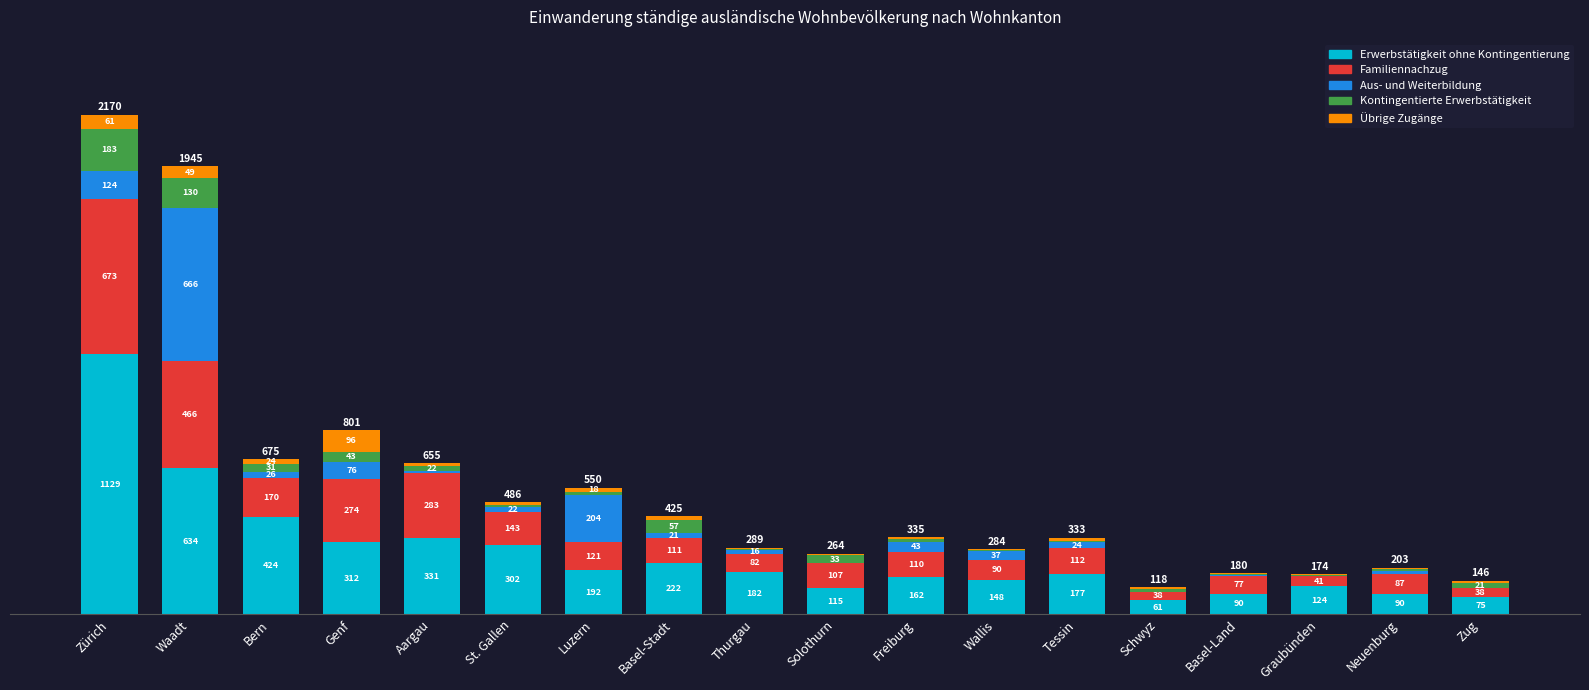

Are the bars horizontal?

No